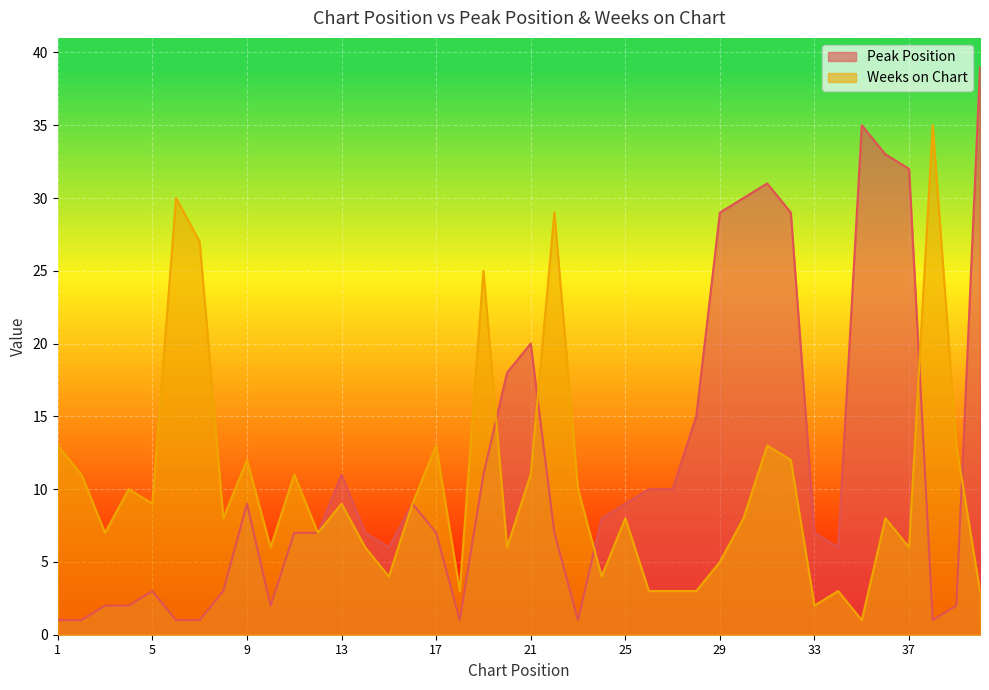

Reading left to right, what are all the values shown in this chart?

Peak Position: 1	1	2	2	3	1	1	3	9	2	7	7	11	7	6	9	7	1	11	18	20	7	1	8	9	10	10	15	29	30	31	29	7	6	35	33	32	1	2	39
Weeks on Chart: 13	11	7	10	9	30	27	8	12	6	11	7	9	6	4	9	13	3	25	6	11	29	10	4	8	3	3	3	5	8	13	12	2	3	1	8	6	35	13	3